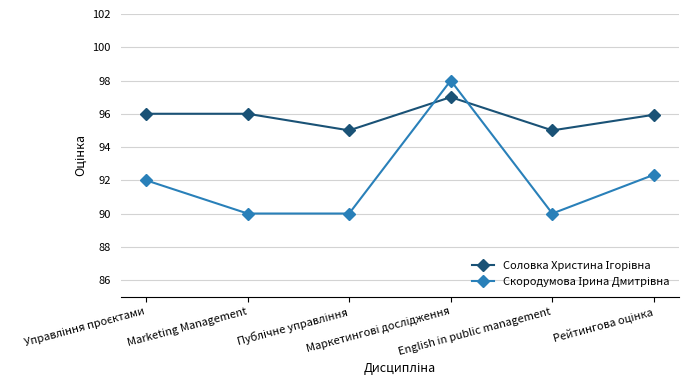

What is the maximum value shown in the chart?

98.0